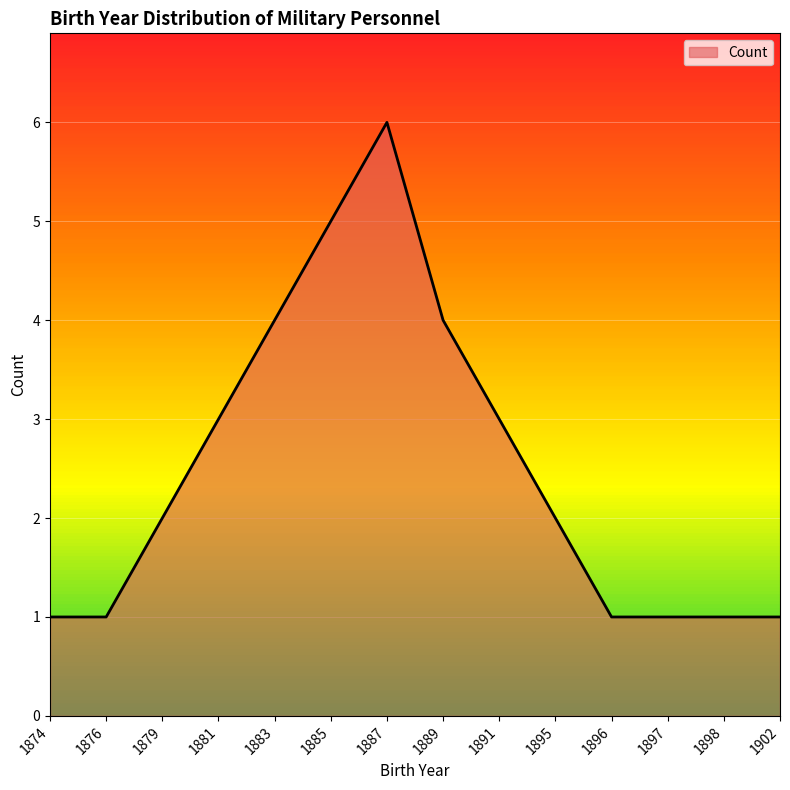

How many lines are shown in the chart?

1